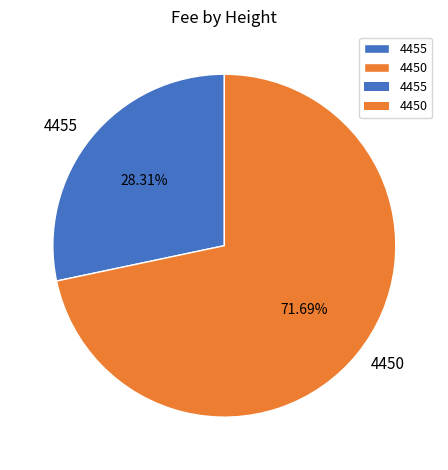

Which slice is the largest?

4450